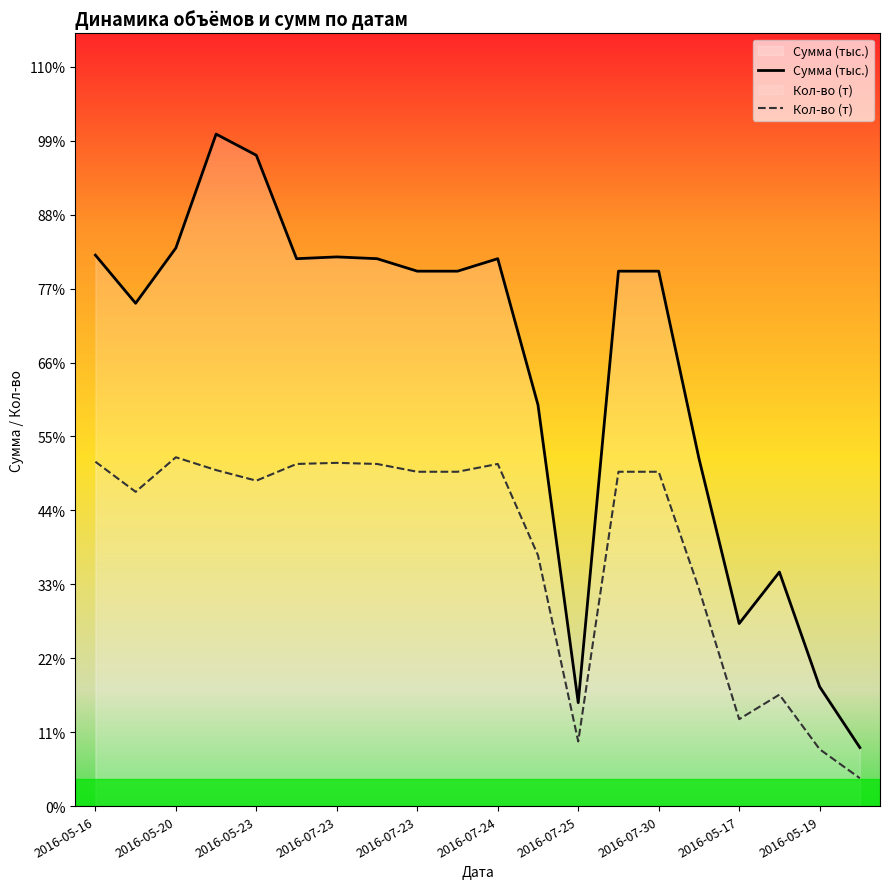

What is the maximum value for Кол-во (т)?

31.3